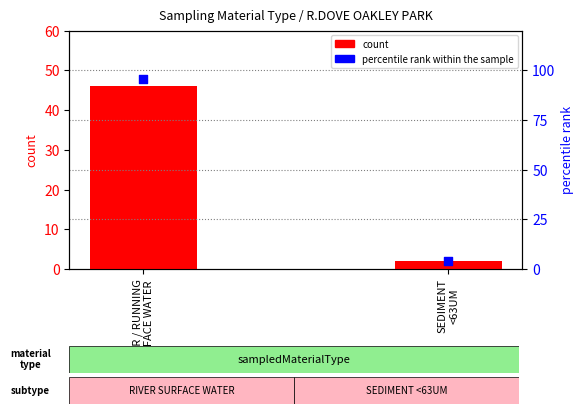

Which series reaches the minimum Y coordinate?

count